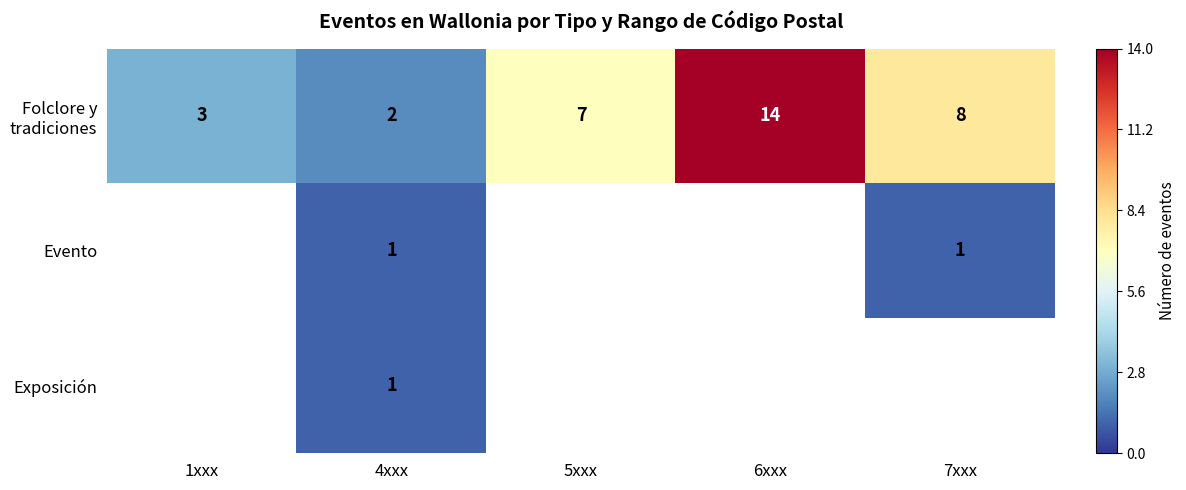

Between 4xxx and 6xxx, which series saw the biggest shift?

Folclore y tradiciones